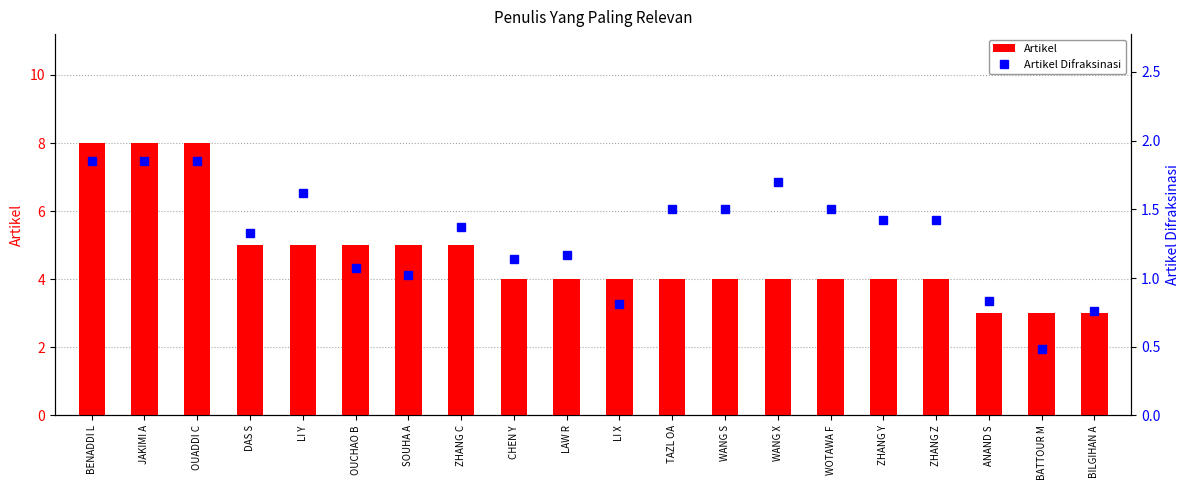

At which label is Artikel Difraksinasi closest to 1?

SOUHA A